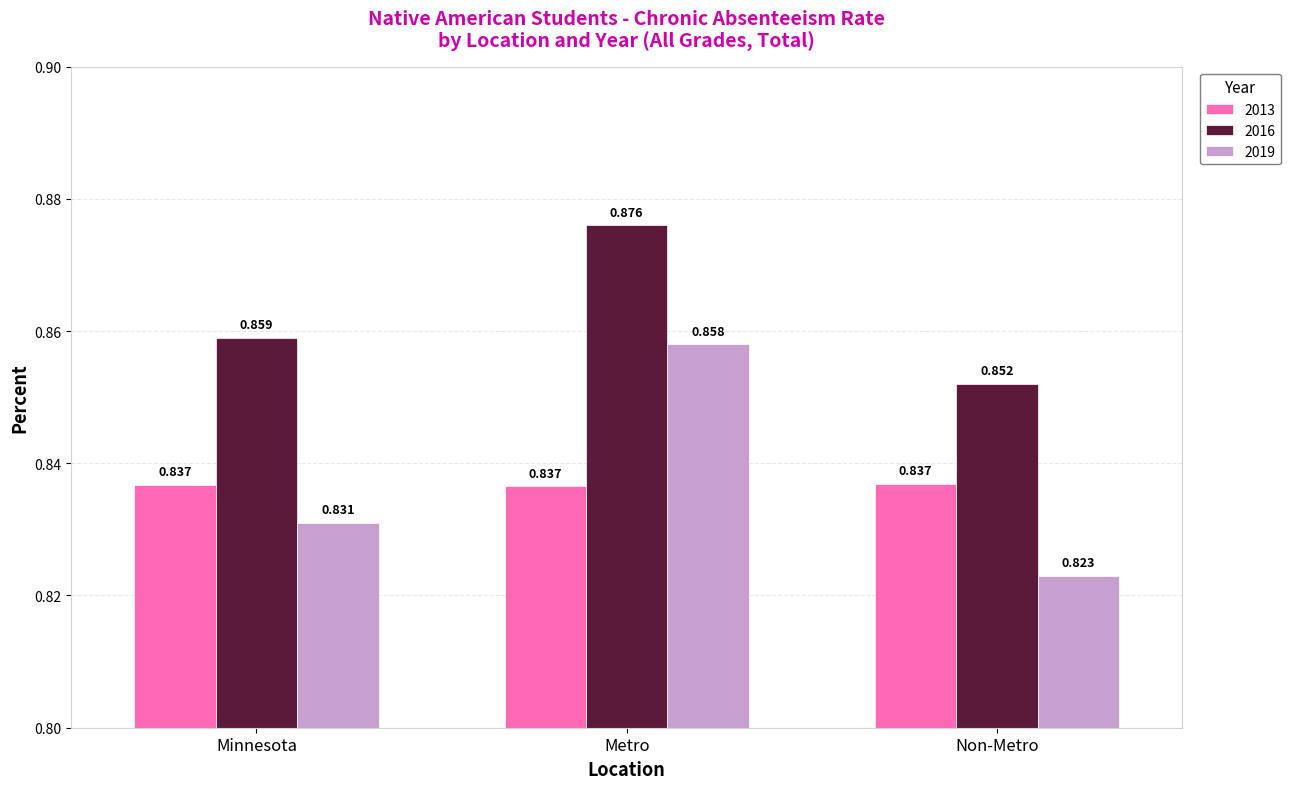

Where is 2019 nearest to the value 0?

Non-Metro